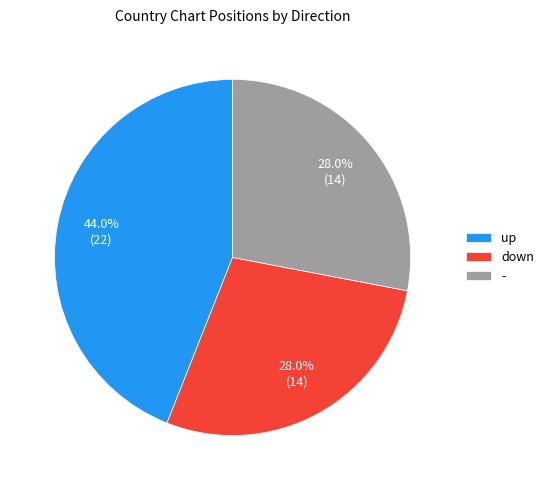

Which category has the biggest portion of the pie?

up